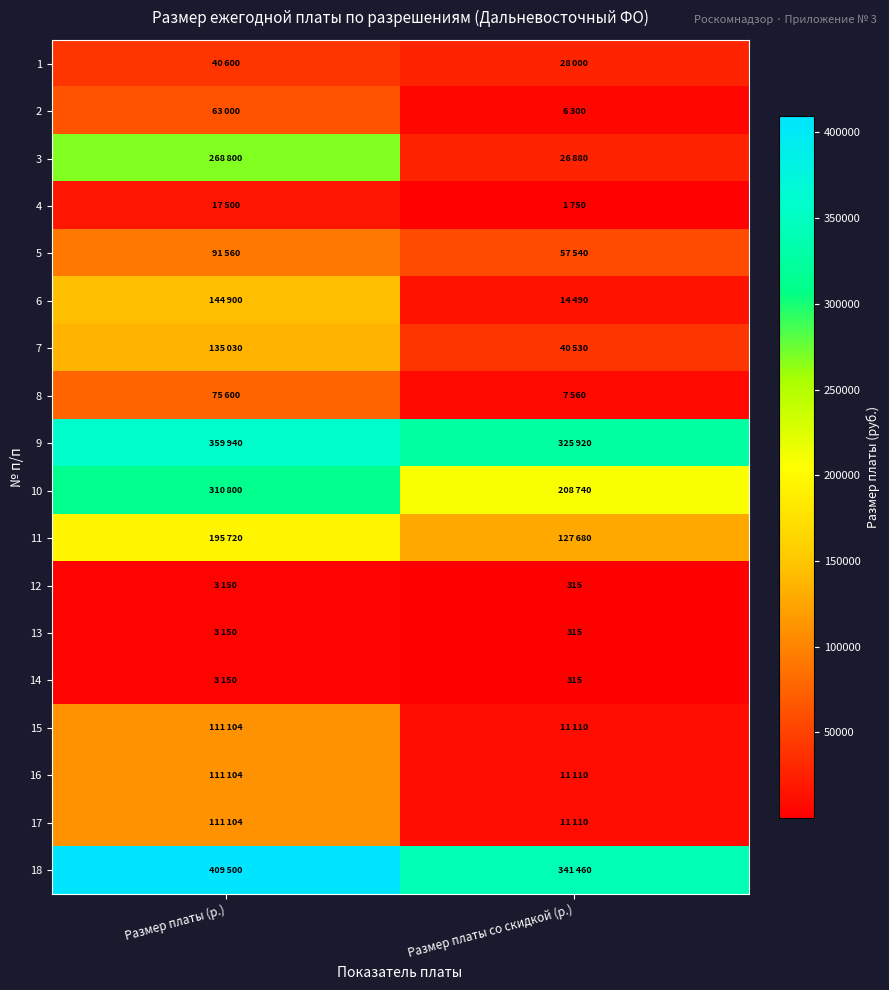

True or false: 13 has a value of 315 at Размер платы со скидкой (р.).

True